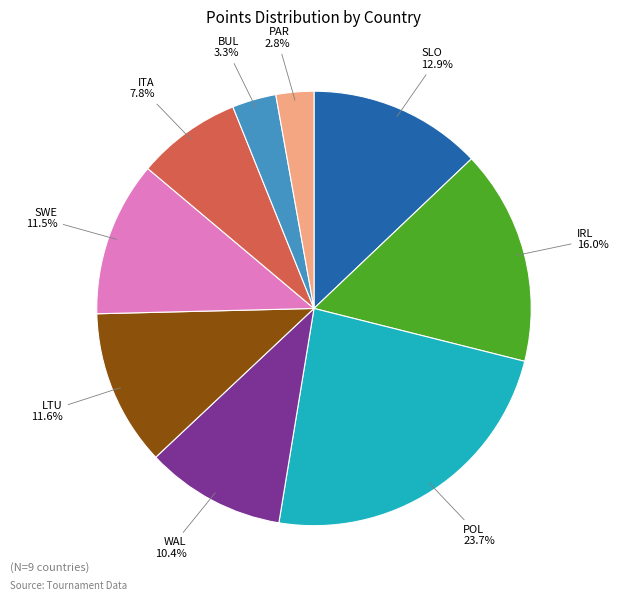

What percentage is the PAR slice, to the nearest percent?

3%